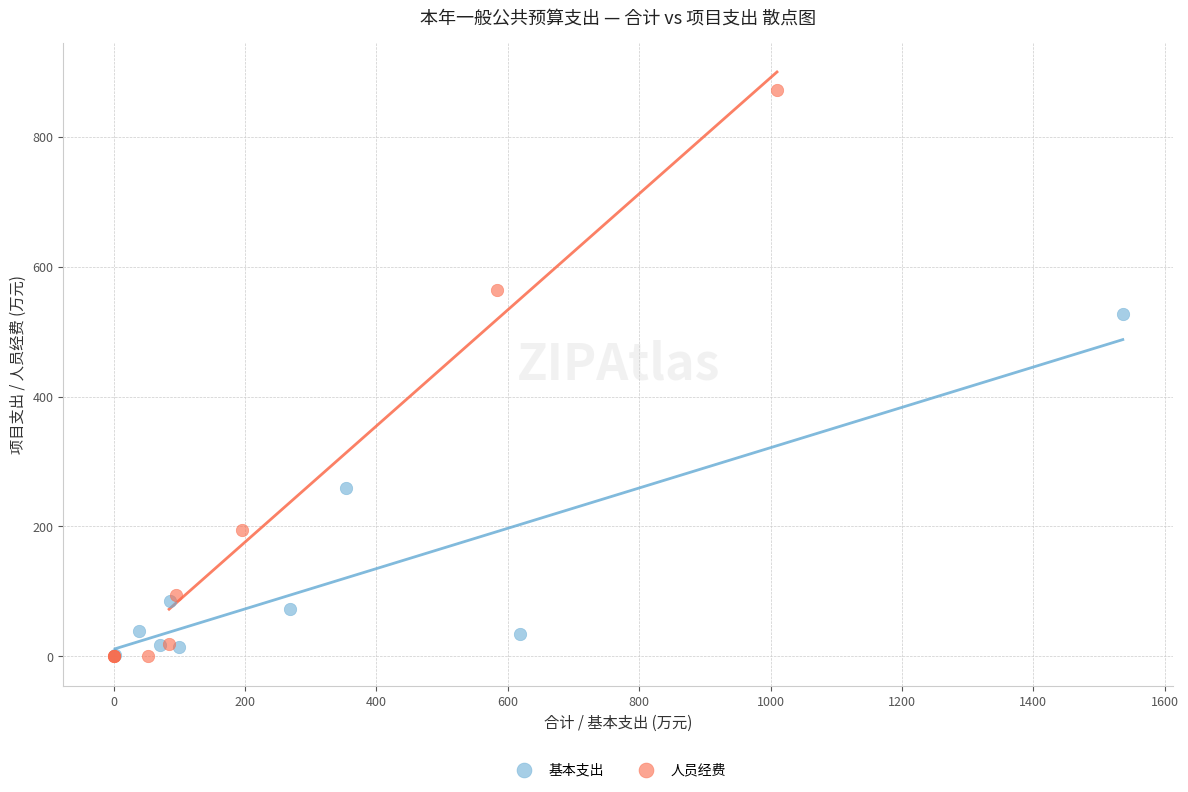

Which series has the widest spread of Y values?

人员经费